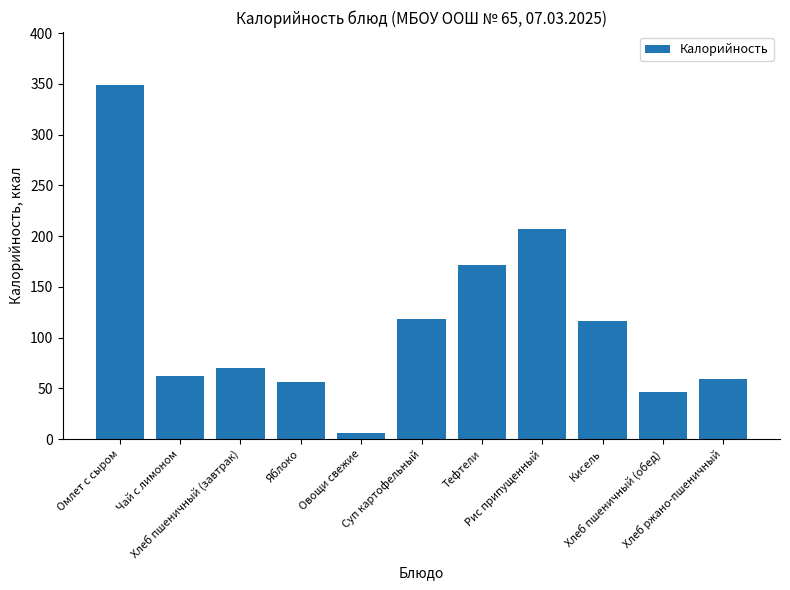

What is the sum of all values?

1262.1